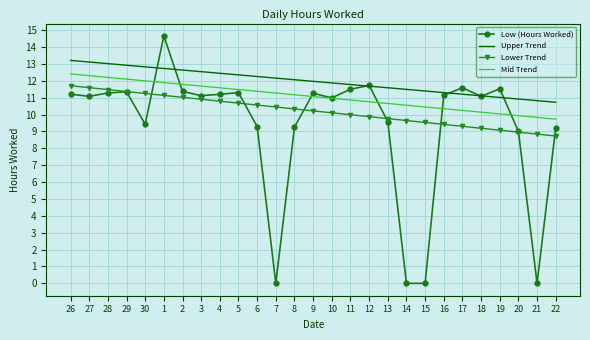

What is the difference between the highest and lowest values at 21?

10.8